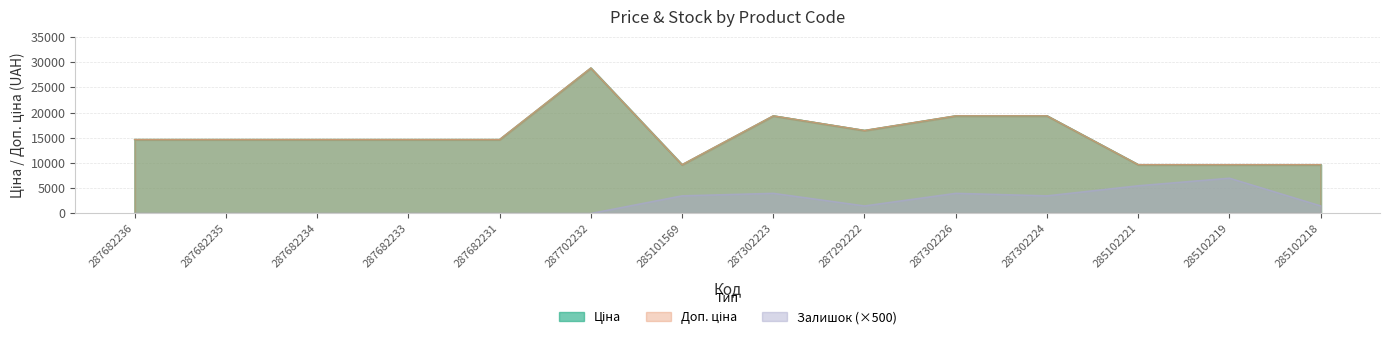

Reading right to left, what are all the values shown in this chart?

Ціна: 9664.7	9664.7	9664.7	19343.1	19343.1	16448.2	19343.1	9664.7	28821.8	14649.6	14649.6	14649.6	14649.6	14649.6
Доп. ціна: 9664.7	9664.7	9664.7	19343.1	19343.1	16448.2	19343.1	9664.7	28821.8	14649.6	14649.6	14649.6	14649.6	14649.6
Залишок: 1500.0	7000.0	5500.0	3500.0	4000.0	1500.0	4000.0	3500.0	0.0	0.0	0.0	0.0	0.0	0.0